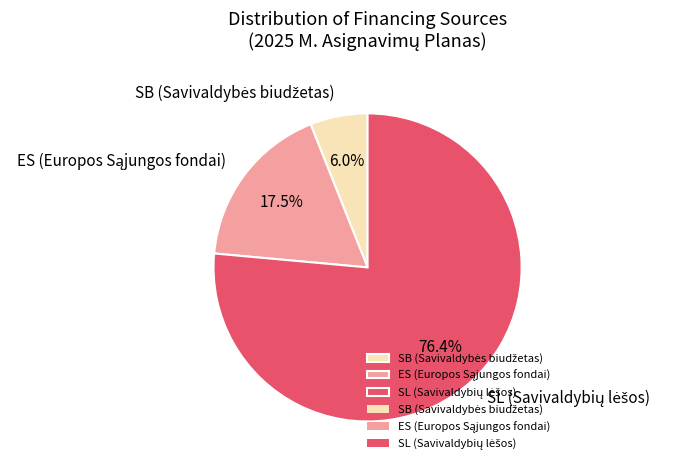

Does any single category account for the majority?

Yes